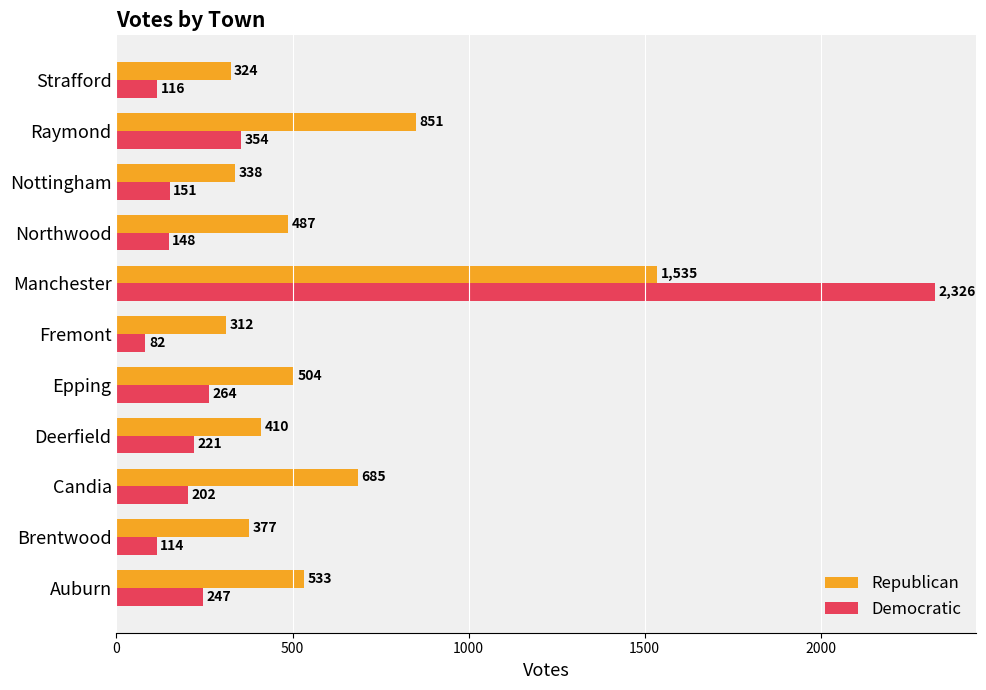

Rank the series by their average value, from highest to lowest.

Republican, Democratic